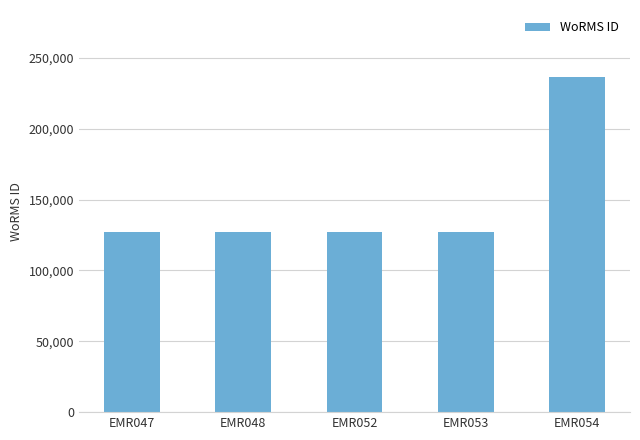

At which category does the chart reach its peak across all series?

EMR054